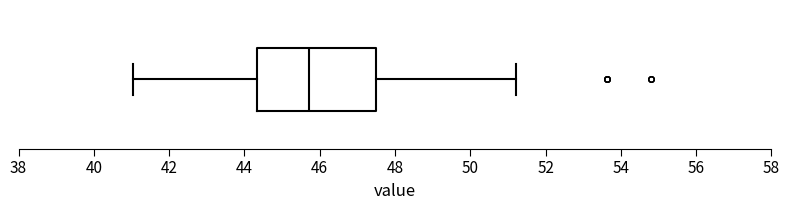

Where does the left whisker of the box end on the x-axis? The values are not printed on the chart, so give them approximately, as read against the axis.

41.0